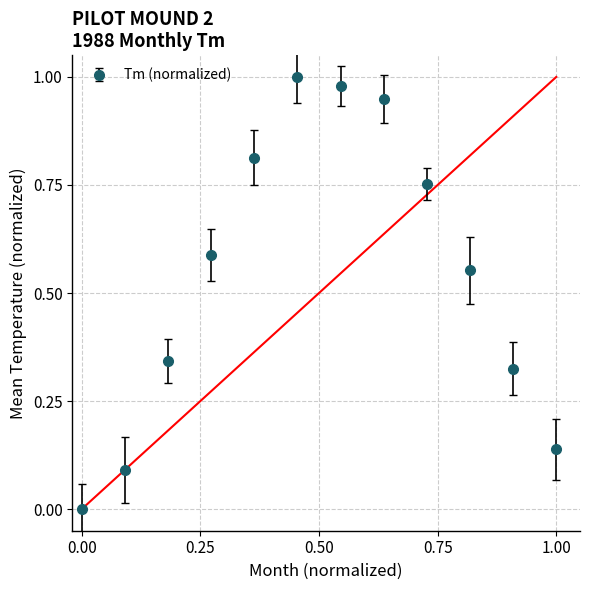

What is the sum of all values?

6.5